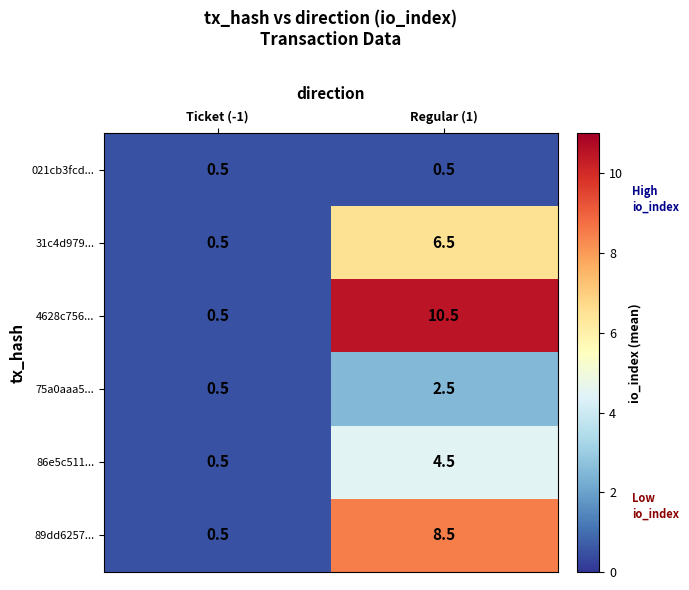

How many distinct data groups are displayed?

6